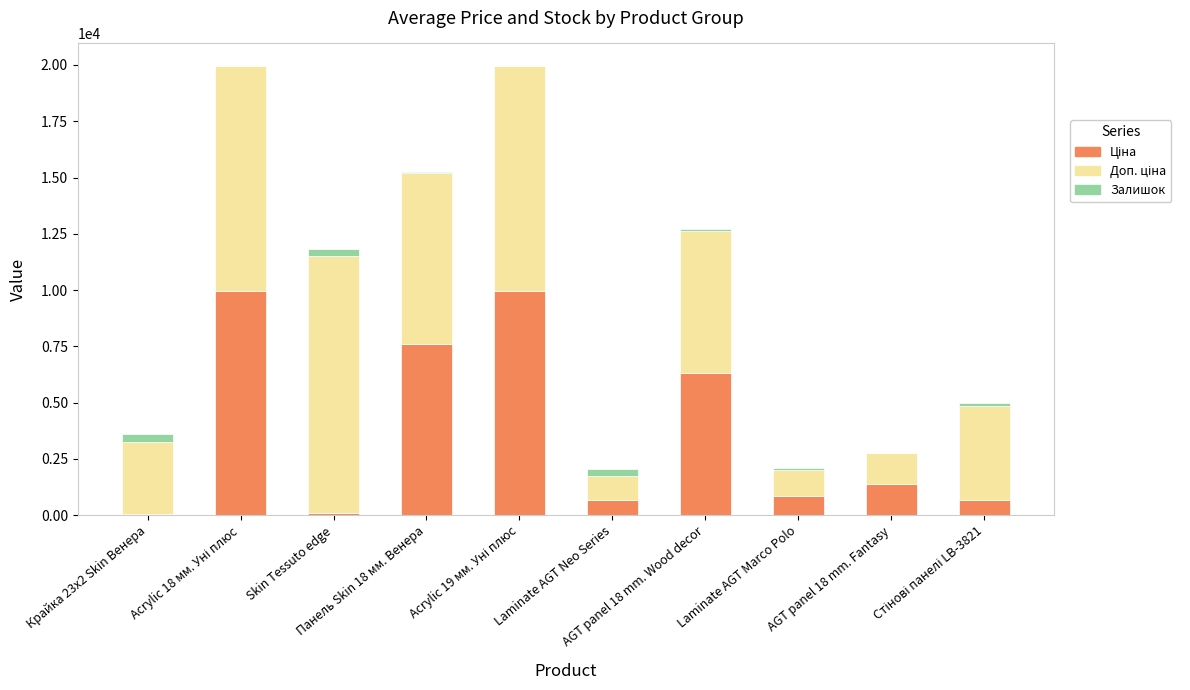

What is the sum of the Доп. ціна values at AGT panel 18 mm. Wood decor and Стінові панелі LB-3821?

10474.3